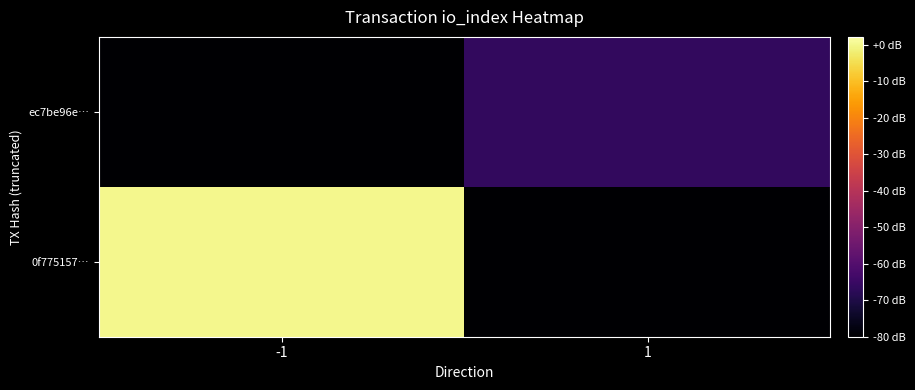

Rank the series by their maximum value, from lowest to highest.

ec7be96e…, 0f775157…